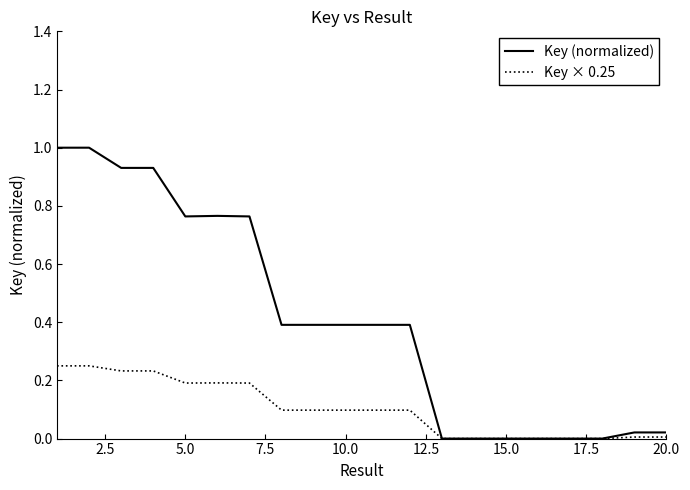

True or false: Key (normalized) has more than 0 interior local peaks.

True